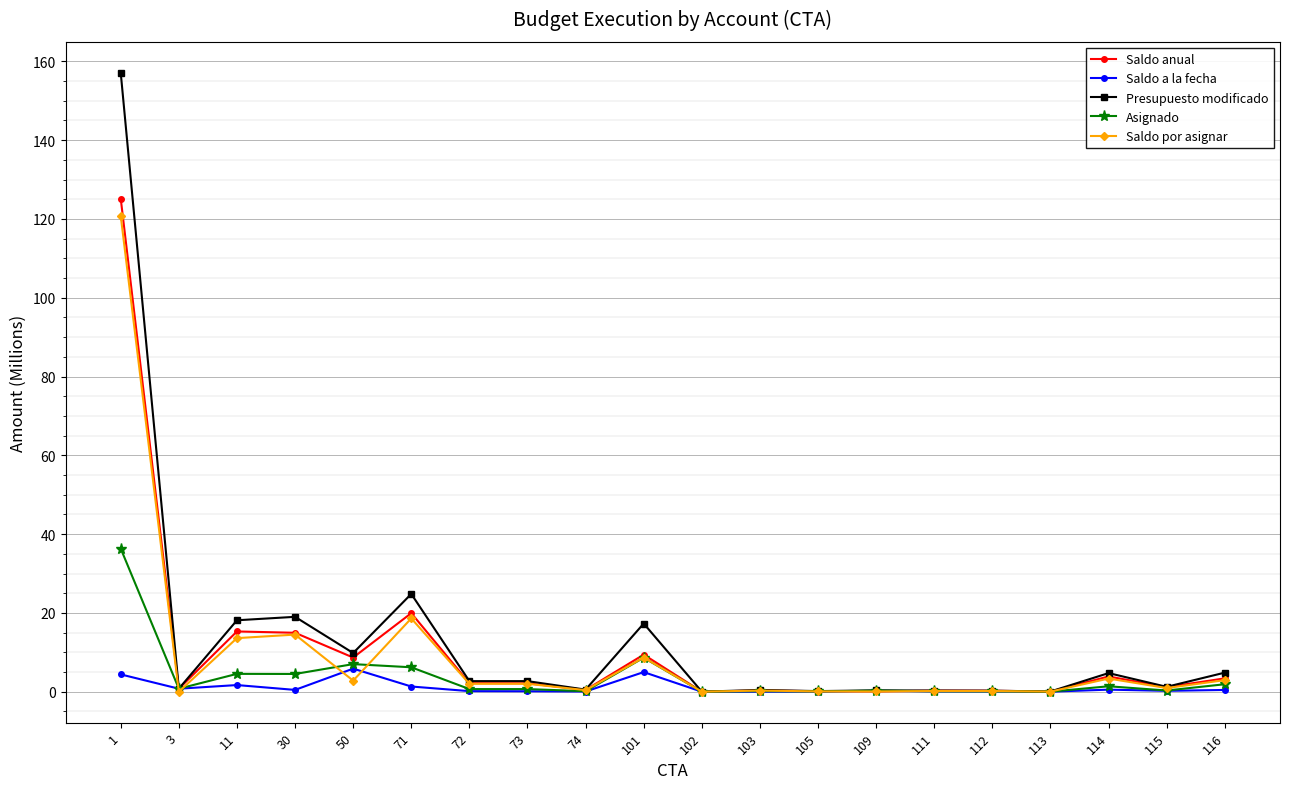

Rank the series by their maximum value, from highest to lowest.

Presupuesto modificado, Saldo anual, Saldo por asignar, Asignado, Saldo a la fecha